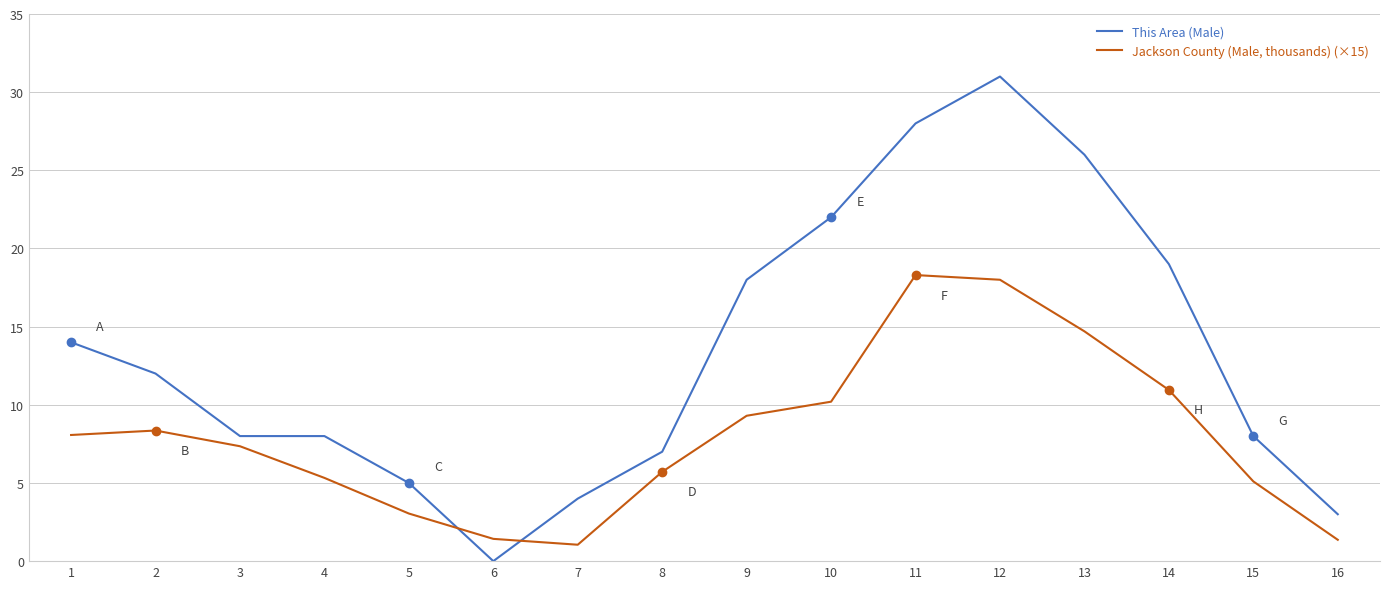

List the series in order of their overall mean, lowest first.

Jackson County (Male, thousands) (×15), This Area (Male)